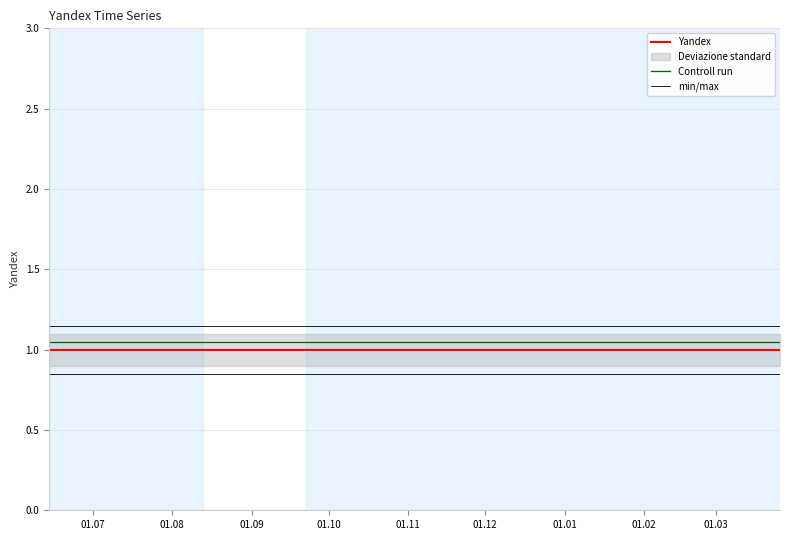

True or false: Yandex and Controll run cross at least once.

False